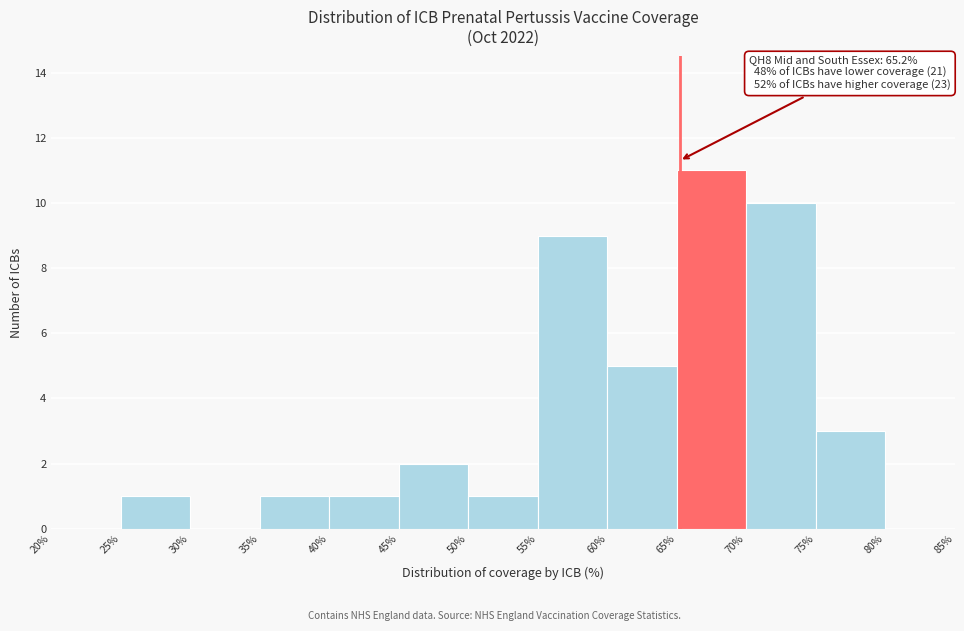

Which range on the x-axis has the tallest bar?

65% to 70%